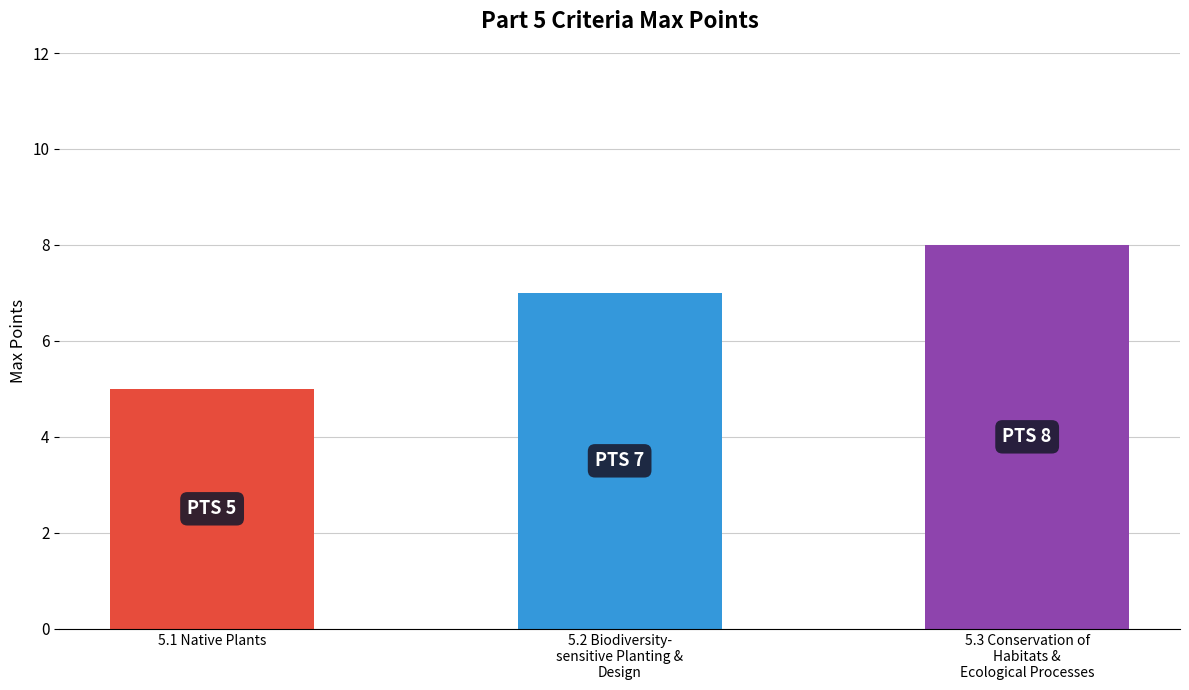

What is the label of the 2nd bar from the right?

5.2 Biodiversity-
sensitive Planting &
Design